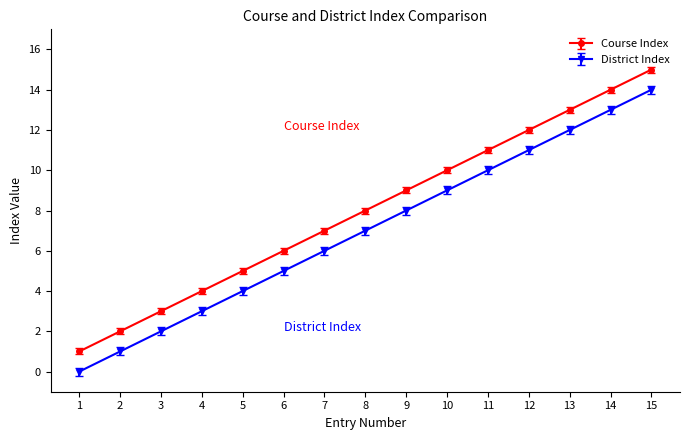

What is the average value of the Course Index series?

8